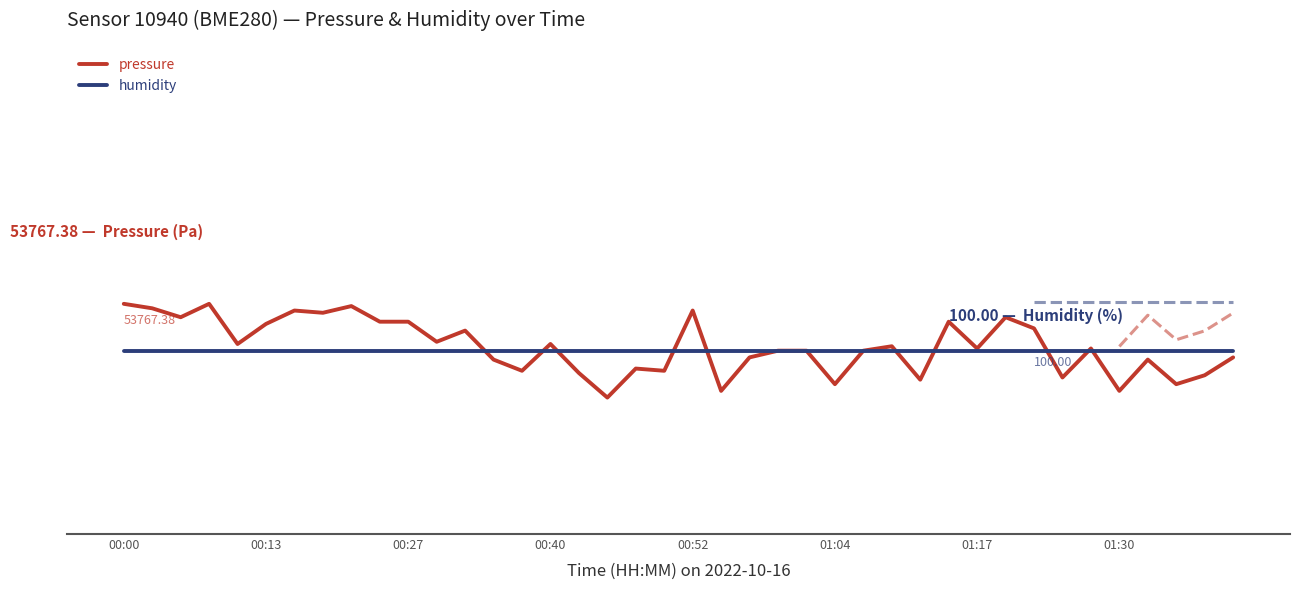

At which category is the sum across all series the highest?

00:00